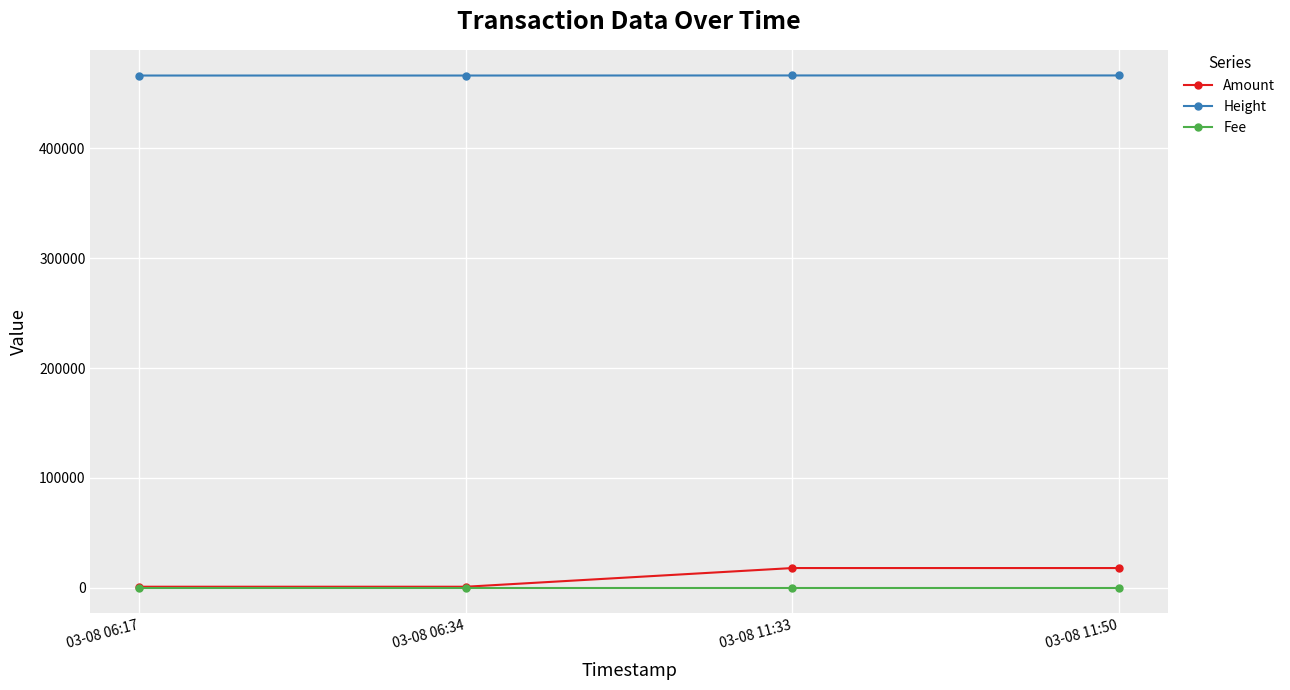

What is the maximum value shown in the chart?

466273